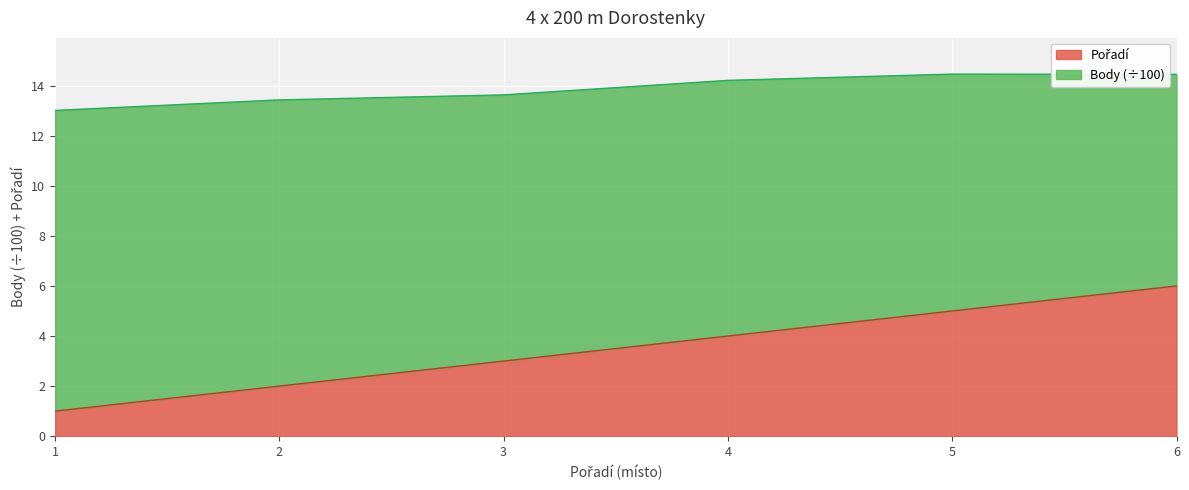

At which label does the data first exceed 4?

5